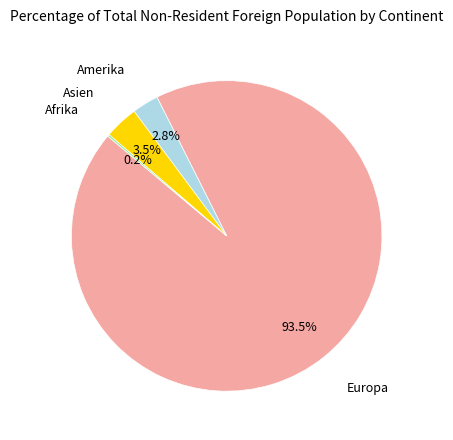

What is the majority slice?

Europa